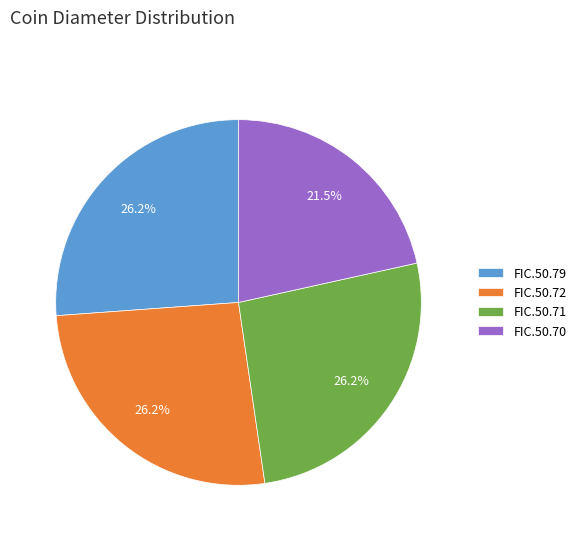

What percentage is NOT represented by FIC.50.70?

78.5%